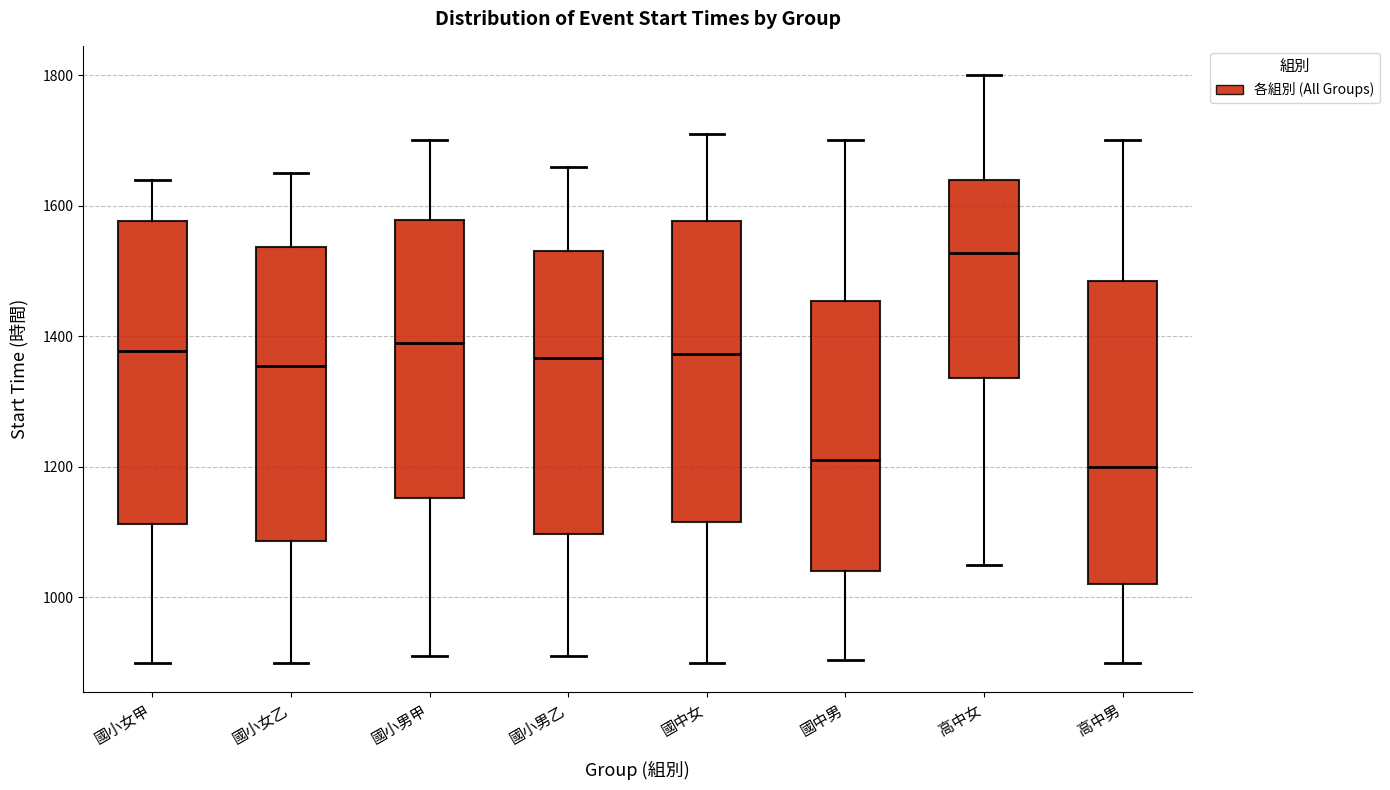

Reading left to right, read every box against the y-axis: the position of its median line, the range the box covers, and the ends of its whiskers. The values are not printed on the chart, so give them approximately, as read against the axis.

國小女甲: median 1380, box 1120 to 1580, whiskers 900 to 1640
國小女乙: median 1360, box 1080 to 1540, whiskers 900 to 1660
國小男甲: median 1400, box 1160 to 1580, whiskers 920 to 1700
國小男乙: median 1360, box 1100 to 1540, whiskers 920 to 1660
國中女: median 1380, box 1120 to 1580, whiskers 900 to 1720
國中男: median 1220, box 1040 to 1460, whiskers 900 to 1700
高中女: median 1520, box 1340 to 1640, whiskers 1060 to 1800
高中男: median 1200, box 1020 to 1480, whiskers 900 to 1700